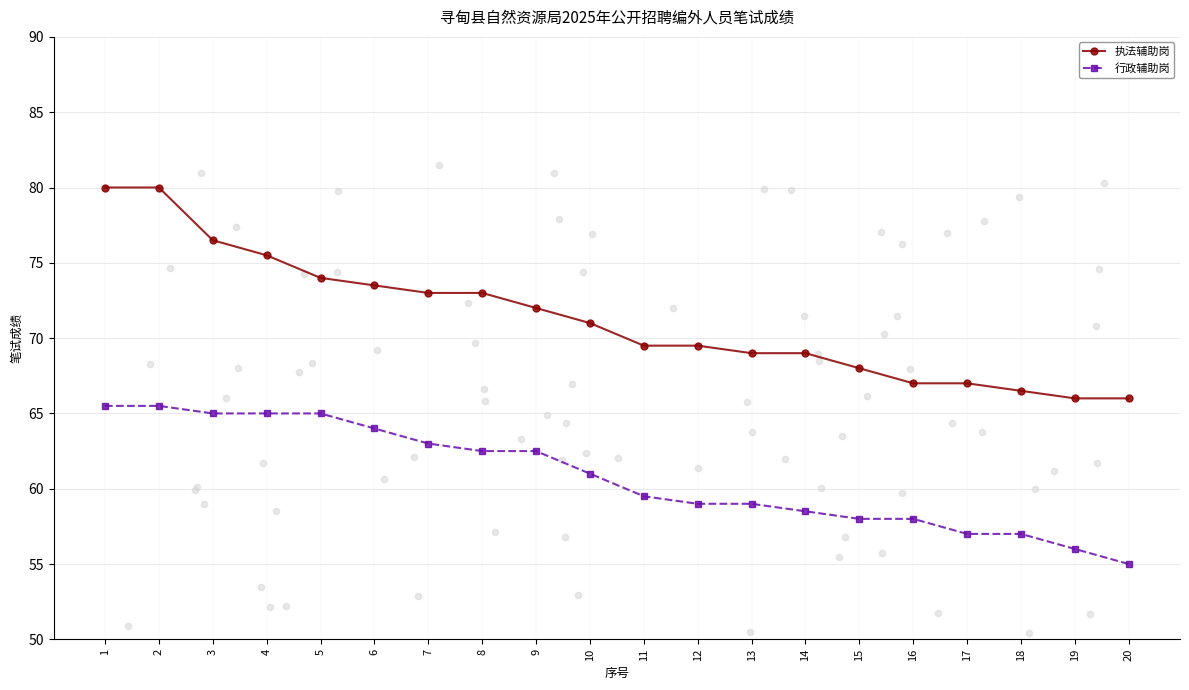

Which series reaches the maximum Y coordinate?

执法辅助岗